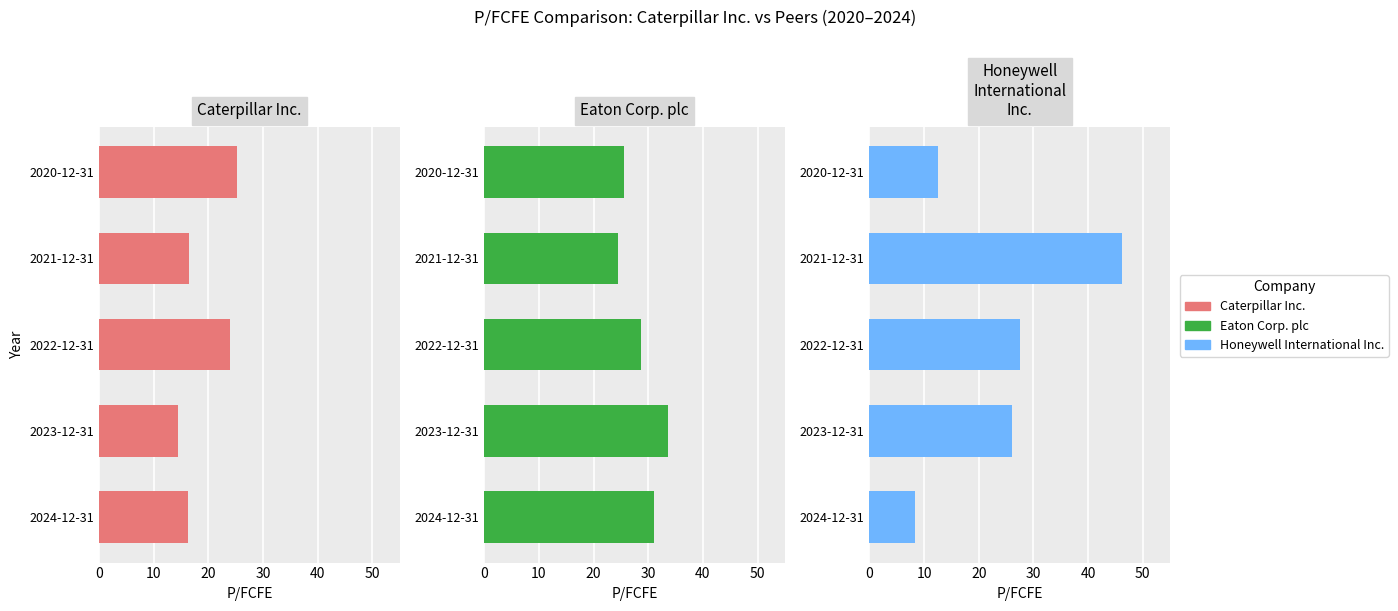

Rank the series at 2022-12-31 from highest to lowest value.

Eaton Corp. plc, Honeywell International Inc., Caterpillar Inc.